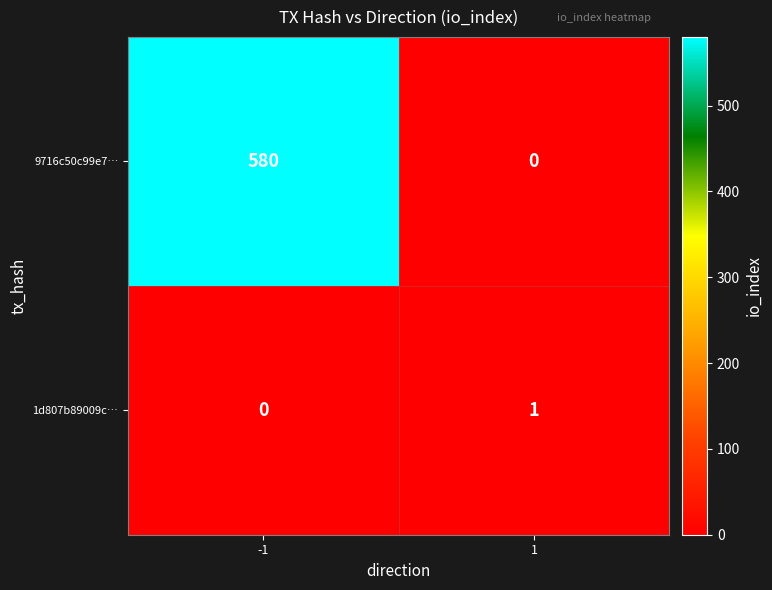

True or false: 1d807b89009c… has a value of 1 at 1.

True